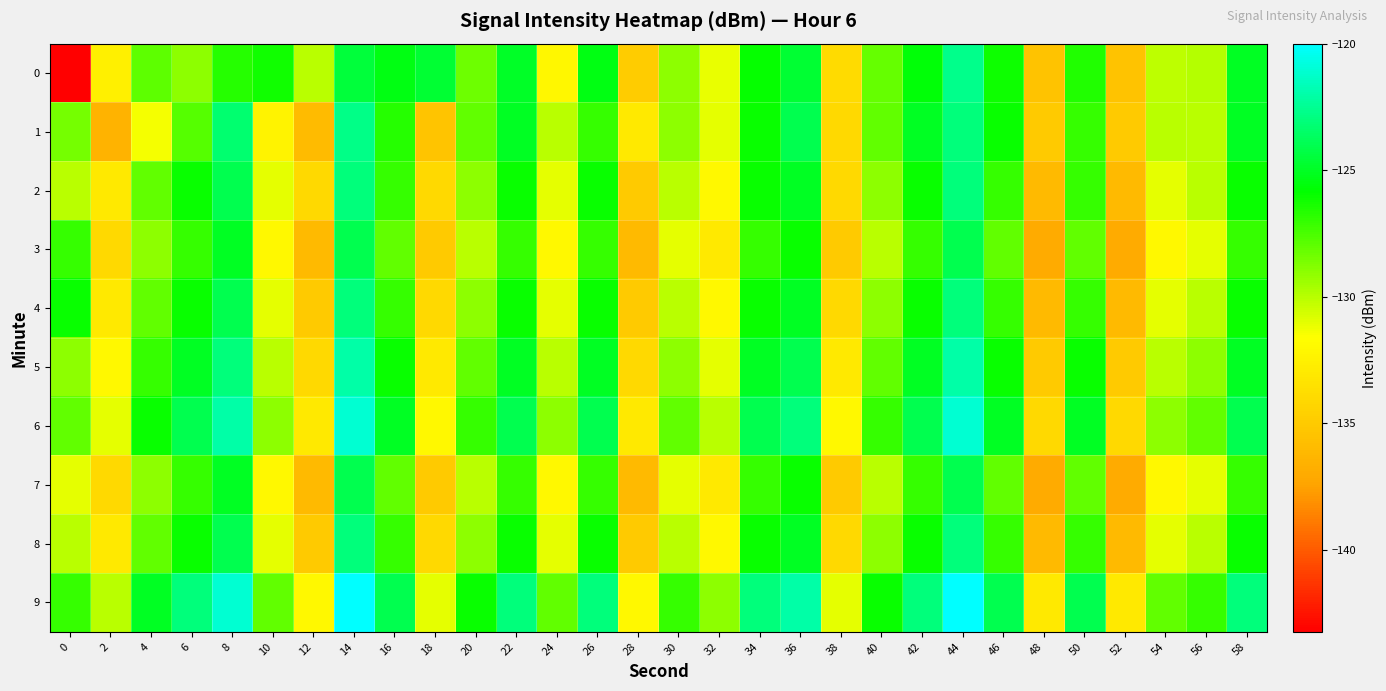

Rank the series by their maximum value, from highest to lowest.

row_9, row_6, row_5, row_0, row_1, row_2, row_4, row_8, row_3, row_7